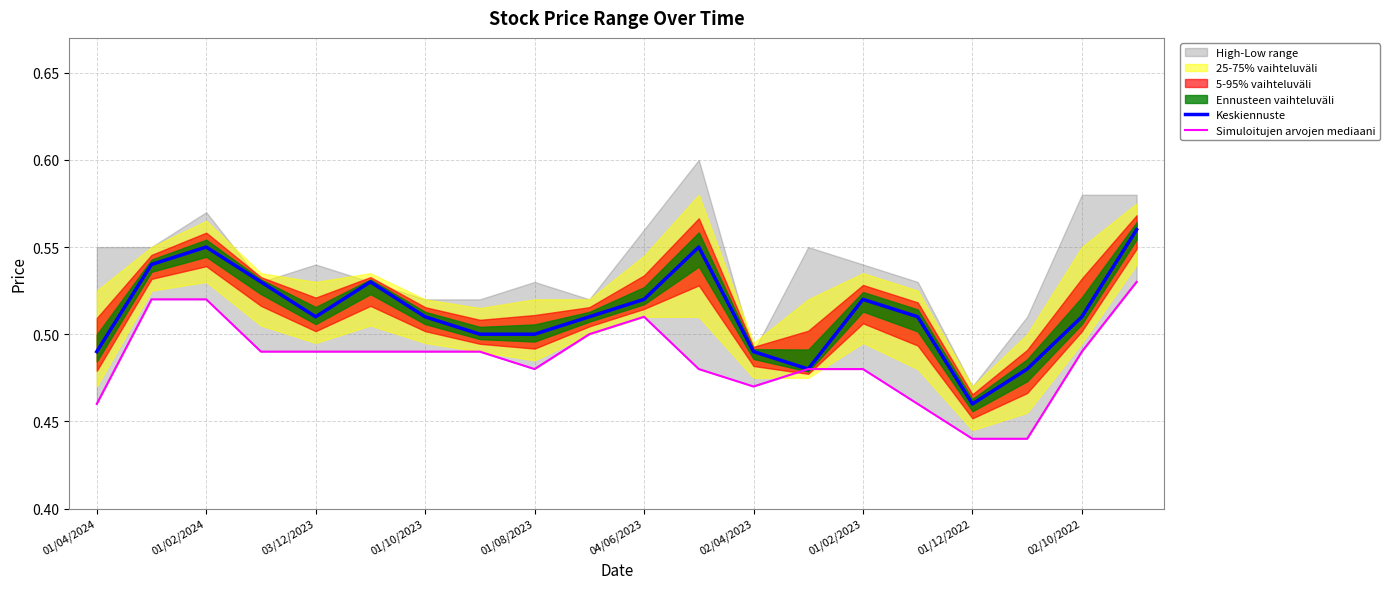

True or false: Keskiennuste has more than 1 points higher than both neighbors.

True